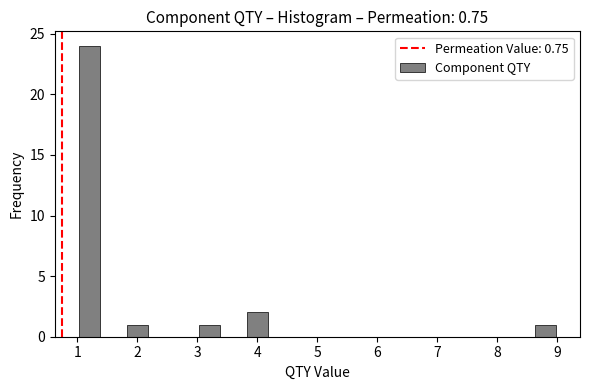

Reading left to right, list every bar in this chart as the range it spans on the x-axis followed by its height. The values are not printed on the chart, so give them approximately, as read against the axis.

1.0 to 1.4: 24
1.4 to 1.8: 0
1.8 to 2.2: 1
2.2 to 2.6: 0
2.6 to 3.0: 0
3.0 to 3.4: 1
3.4 to 3.8: 0
3.8 to 4.2: 2
4.2 to 4.6: 0
4.6 to 5.0: 0
5.0 to 5.4: 0
5.4 to 5.8: 0
5.8 to 6.2: 0
6.2 to 6.6: 0
6.6 to 7.0: 0
7.0 to 7.4: 0
7.4 to 7.8: 0
7.8 to 8.2: 0
8.2 to 8.6: 0
8.6 to 9.0: 1